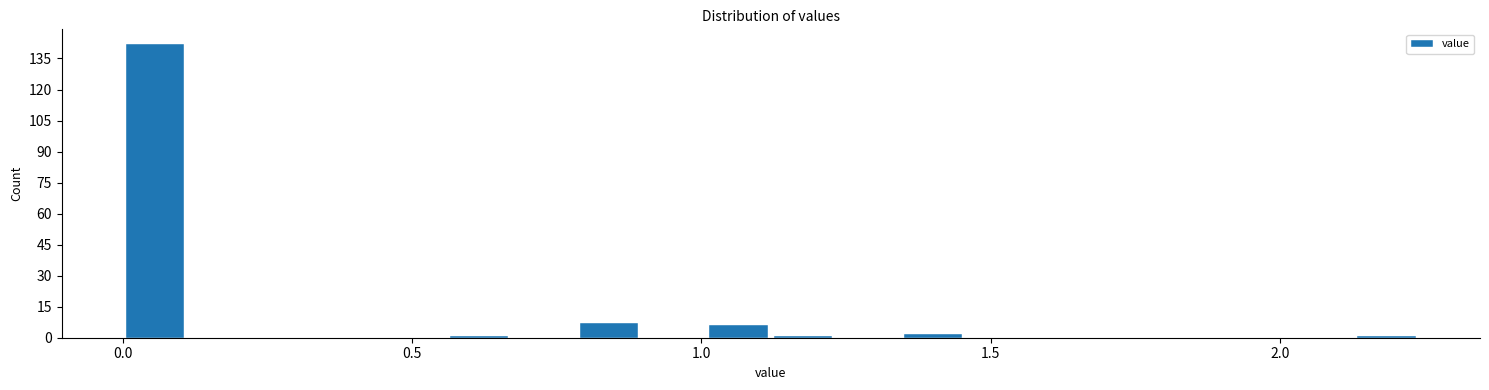

Read against the x-axis, roughly where is the centre of the tallest bar?

0.05